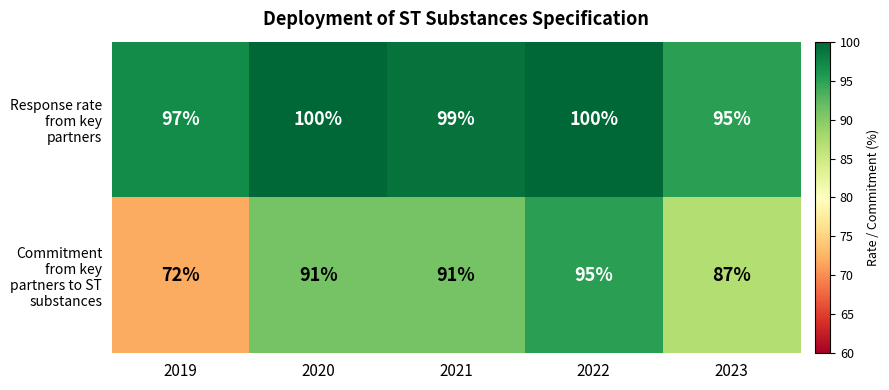

Reading left to right, list all the values displayed in this chart.

Response rate from key partners: 2019=97	2020=100	2021=99	2022=100	2023=95
Commitment from key partners to ST substances: 2019=72	2020=91	2021=91	2022=95	2023=87